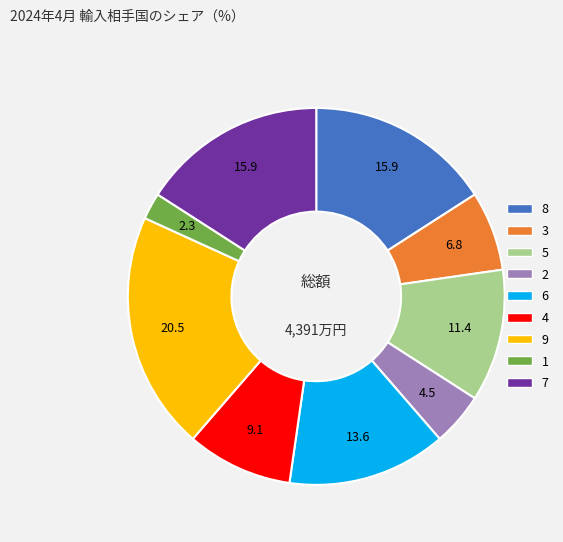

Do 6 and 5 together represent more than half of the pie?

No